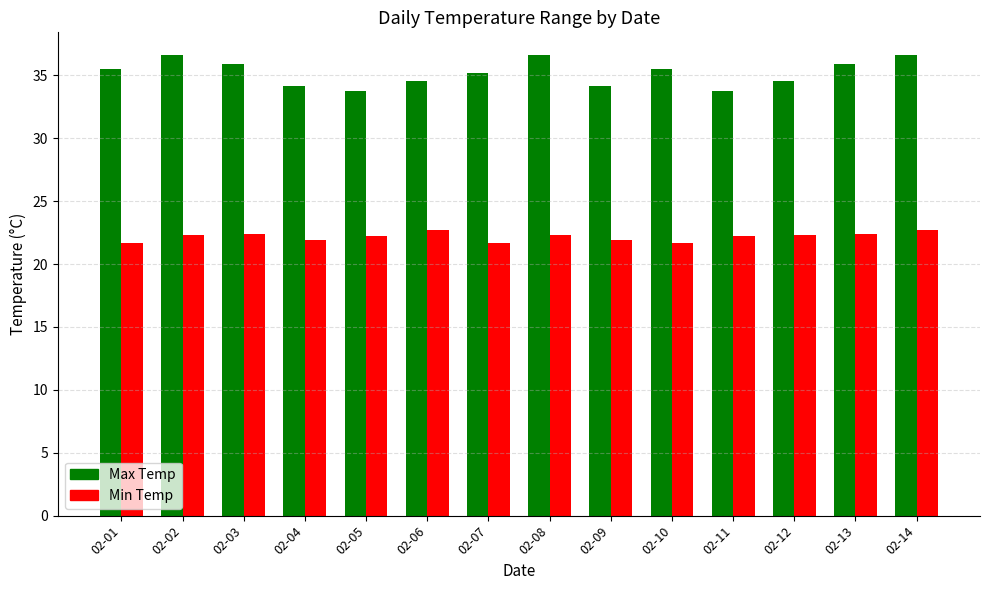

What is the spread (max minus min) of values at 02-11?

11.6